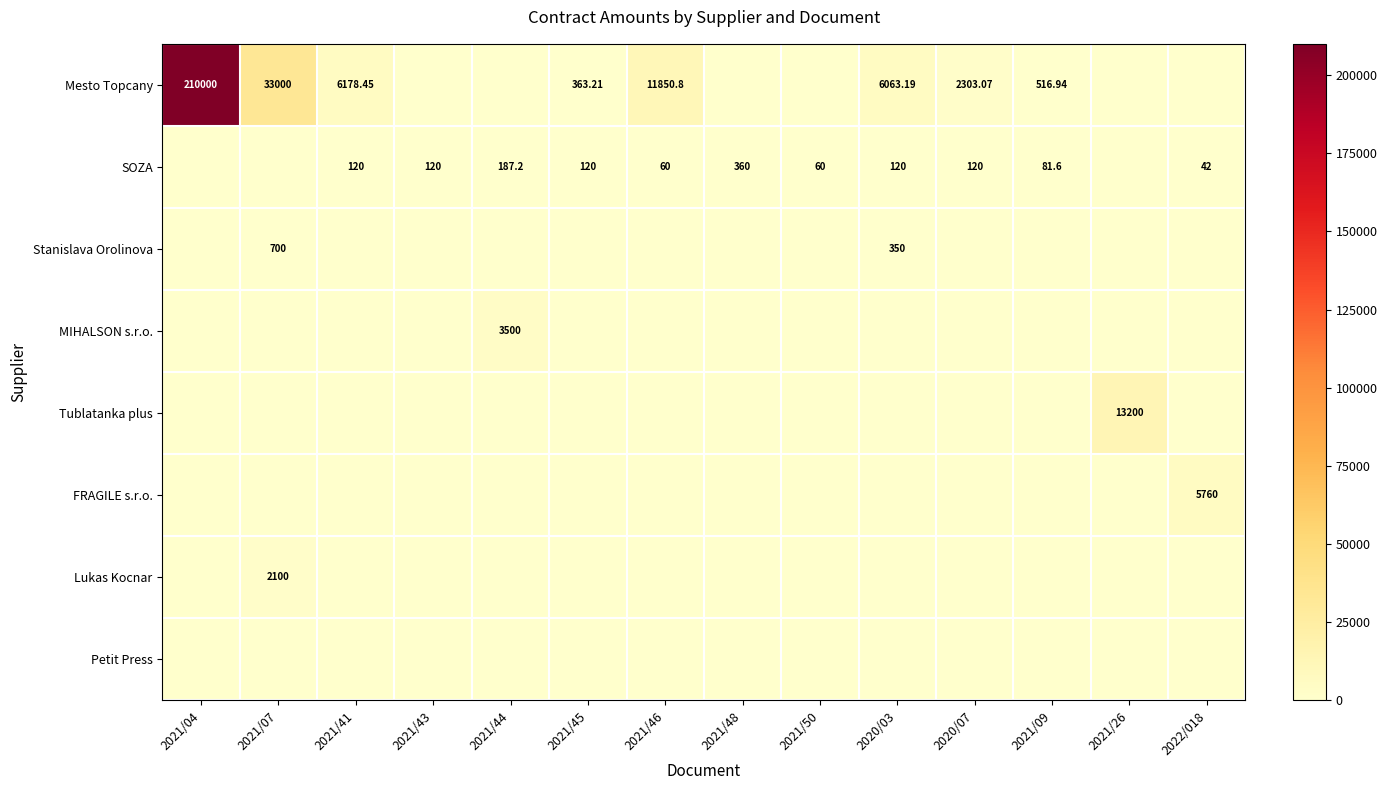

What is the sum of the Tublatanka plus values at 2021/46 and 2021/26?

13200.0